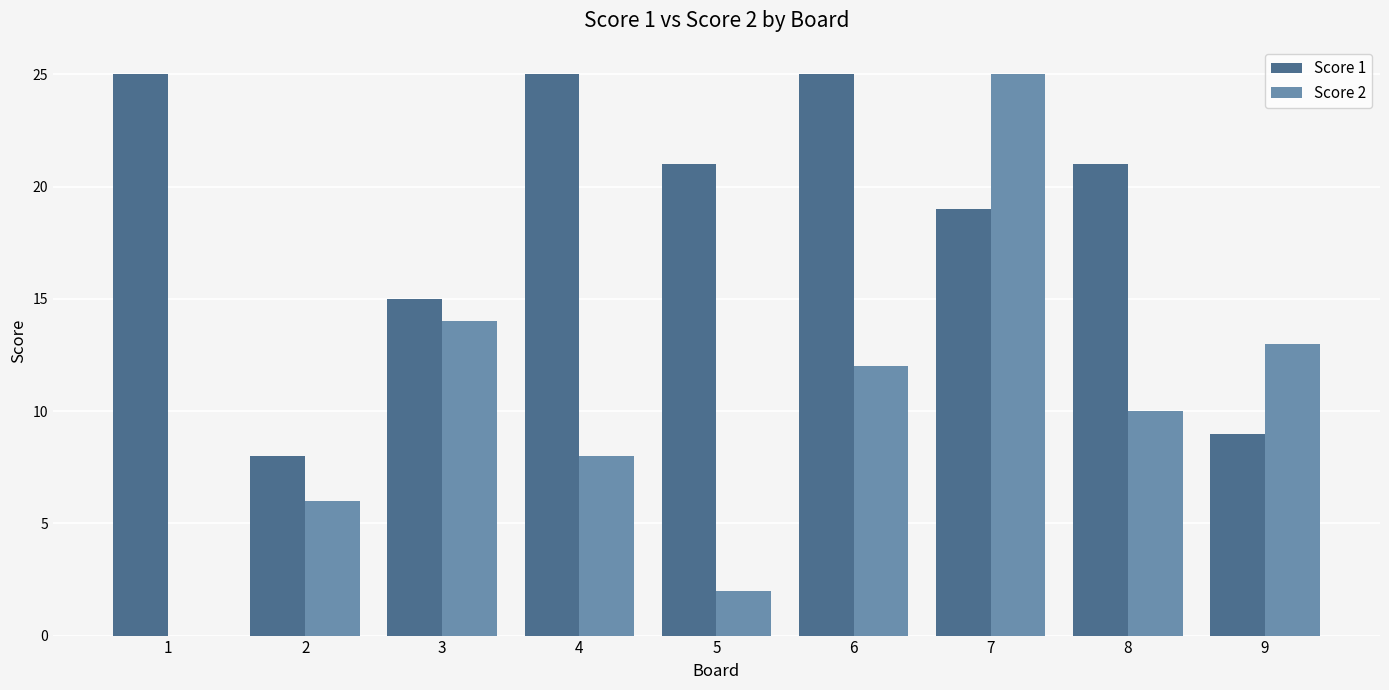

At which label is Score 1 closest to 16?

3